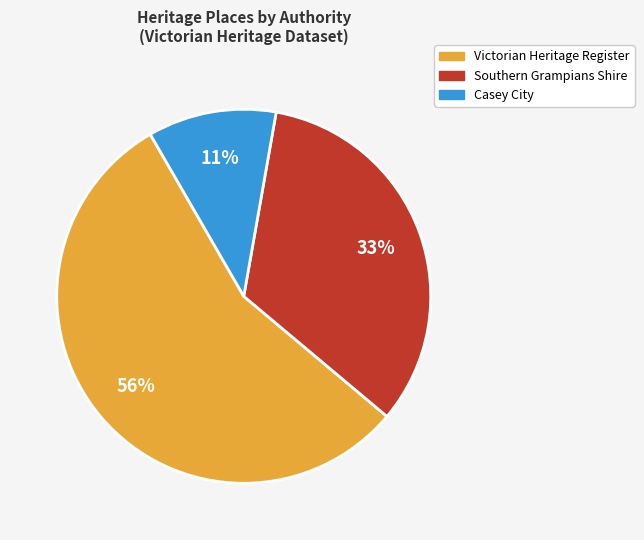

Is there a majority slice in this chart?

Yes